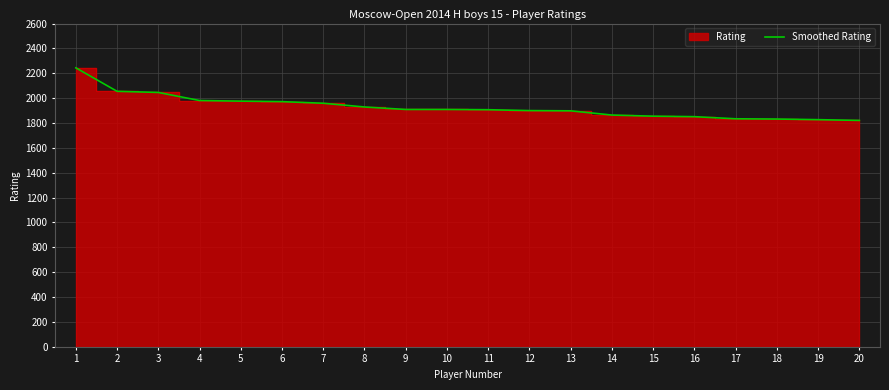

Between 8 and 17, which is larger?

8